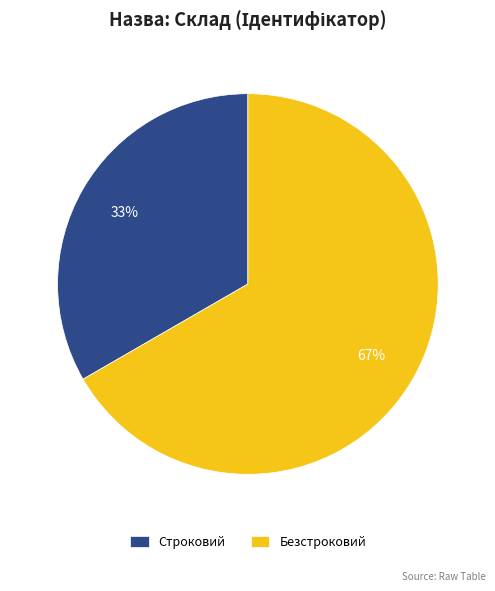

The Безстроковий slice represents 67% of the pie. True or false?

True